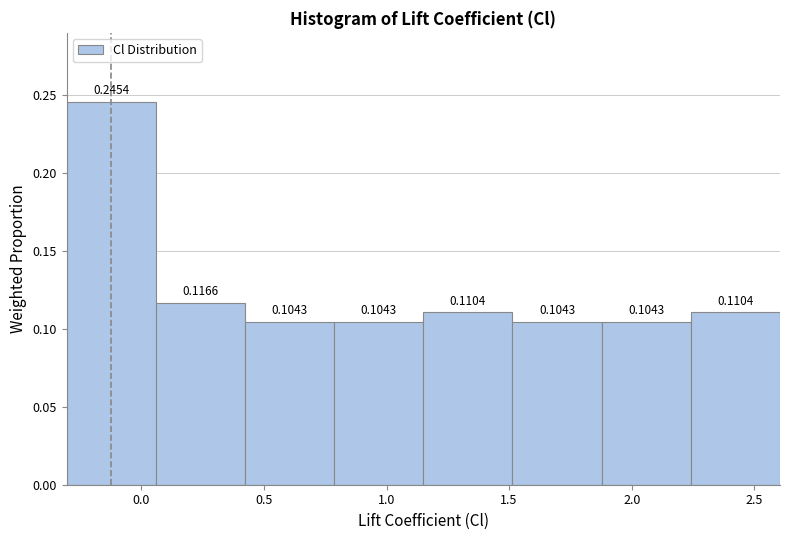

Which range on the x-axis has the tallest bar?

-0.30 to 0.05